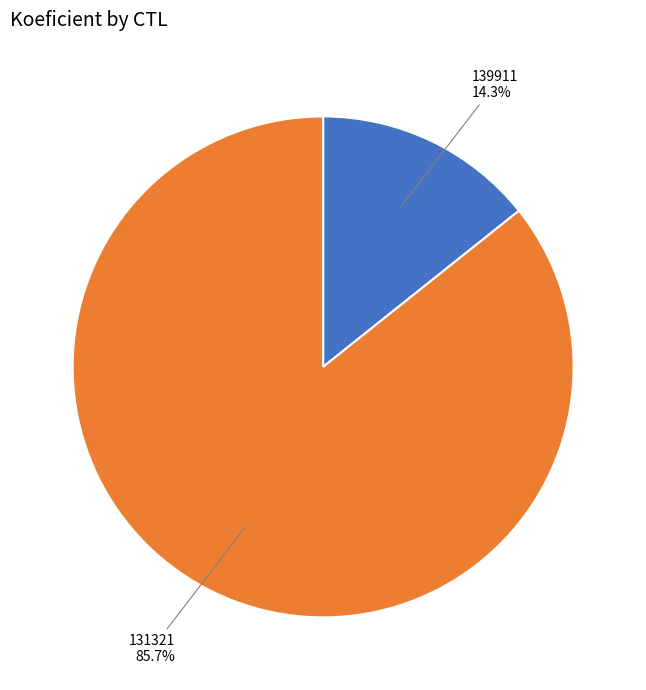

Is there a majority slice in this chart?

Yes